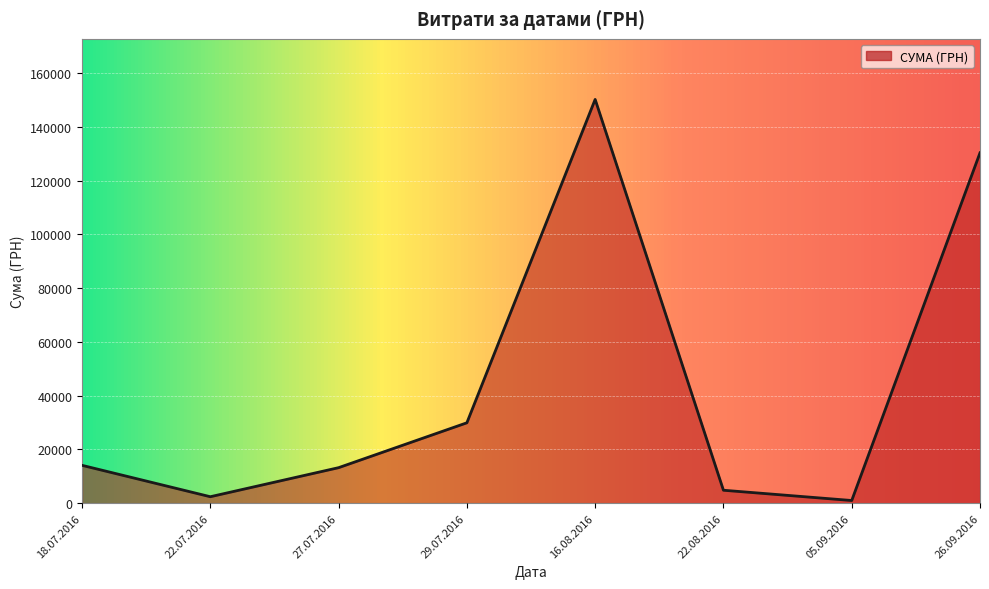

At which label is the value closest to 75604?

29.07.2016